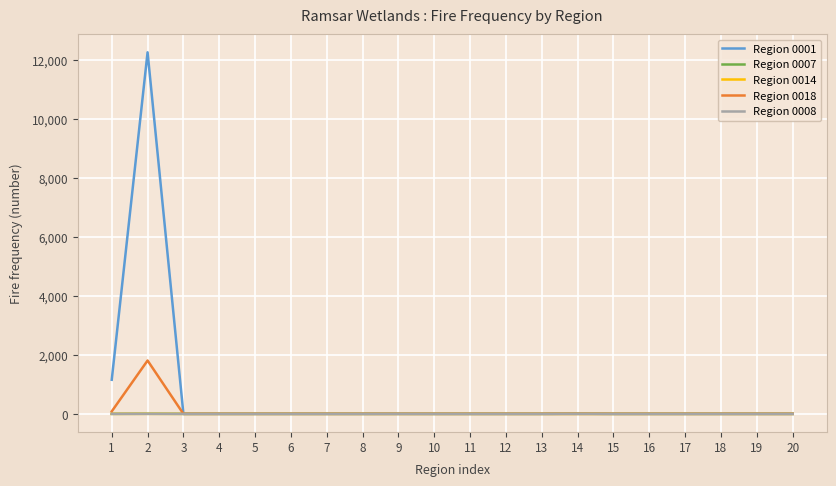

The Region 0008 series shows 0.0 at 15. True or false?

True